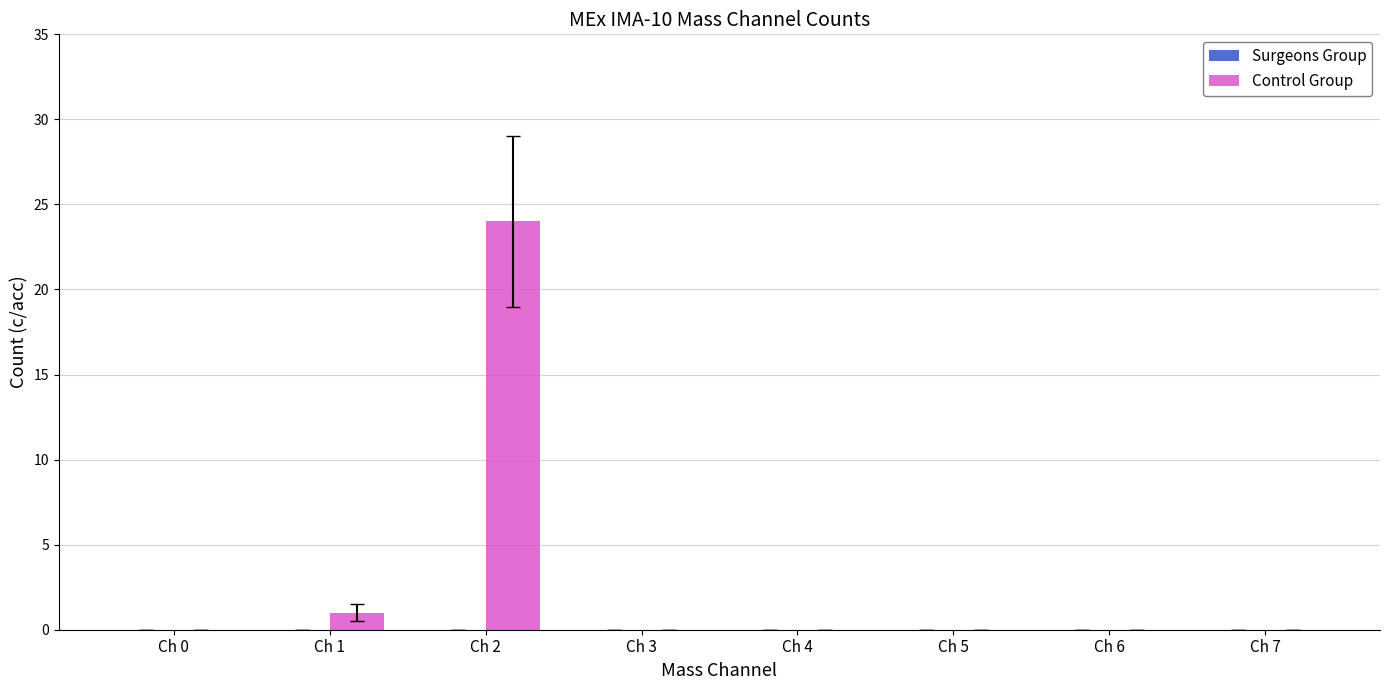

Count the number of categories in the chart.

8